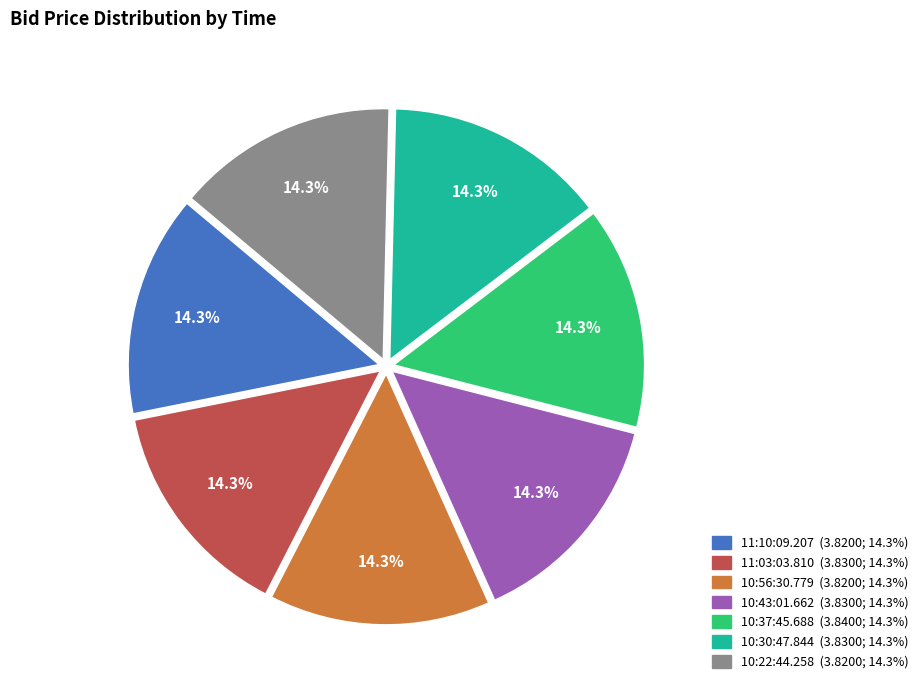

Is there any slice that represents more than half of the pie?

No